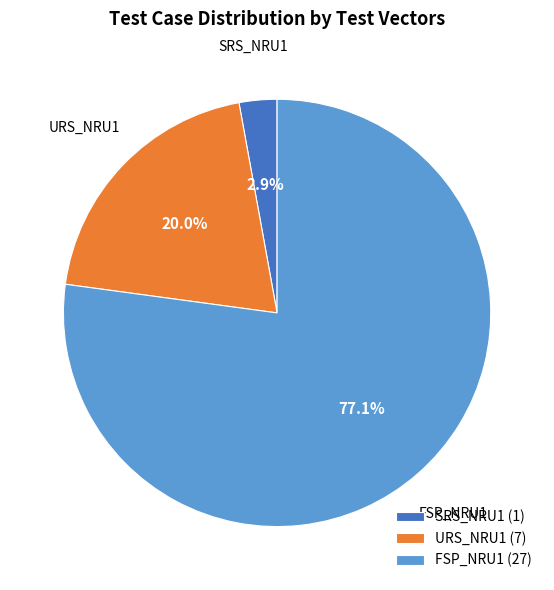

How many segments does this pie chart have?

3